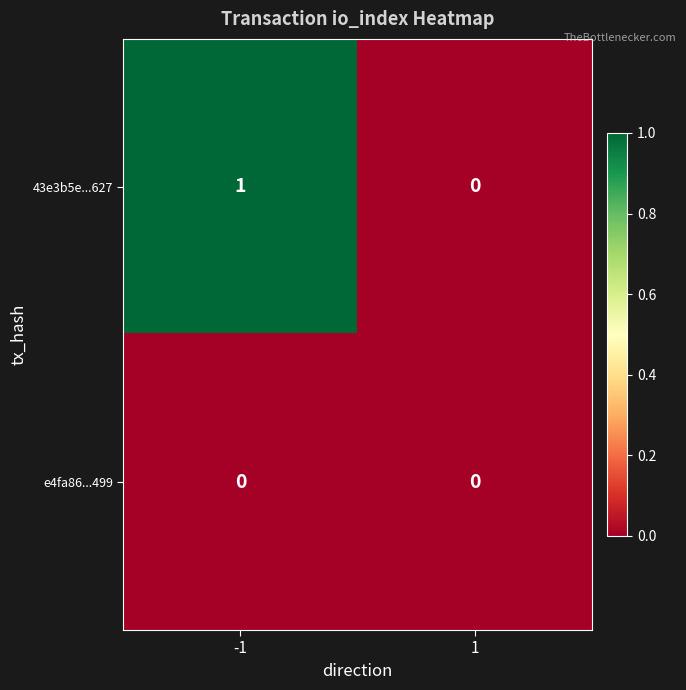

The value of 43e3b5e...627 at -1 is 1. True or false?

True